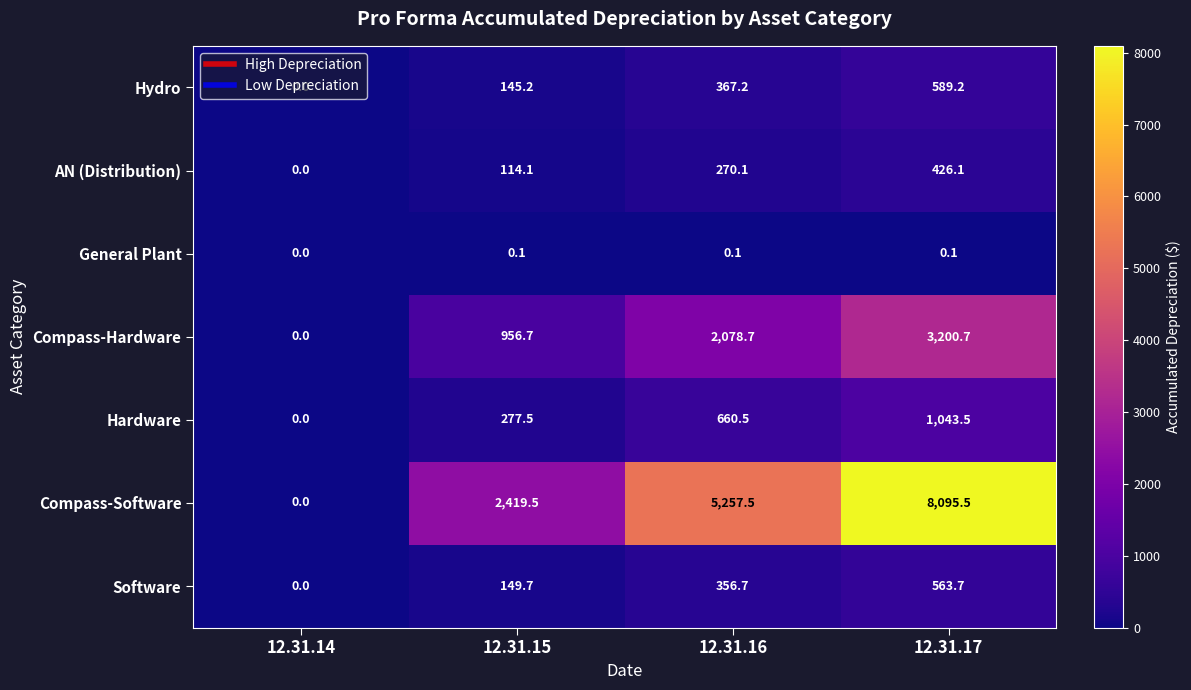

What value does the AN (Distribution) series have at 12.31.16?

270.1